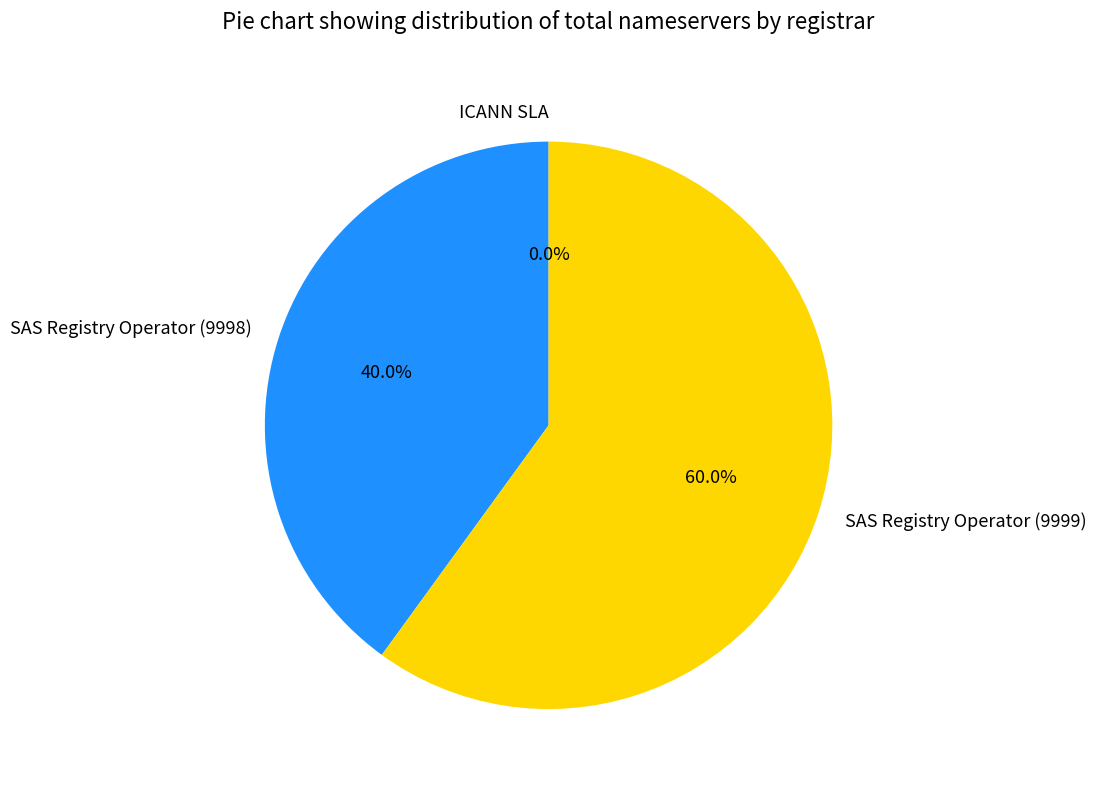

Is there a majority slice in this chart?

Yes